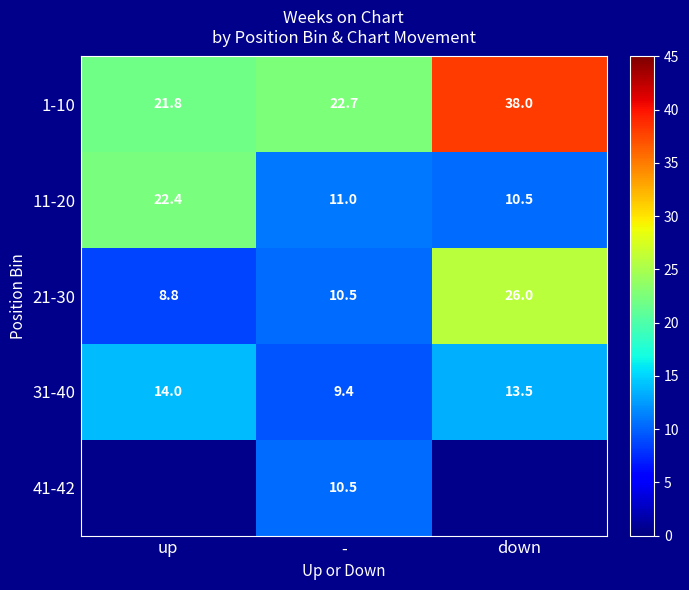

At which label does 31-40 first exceed 13?

up